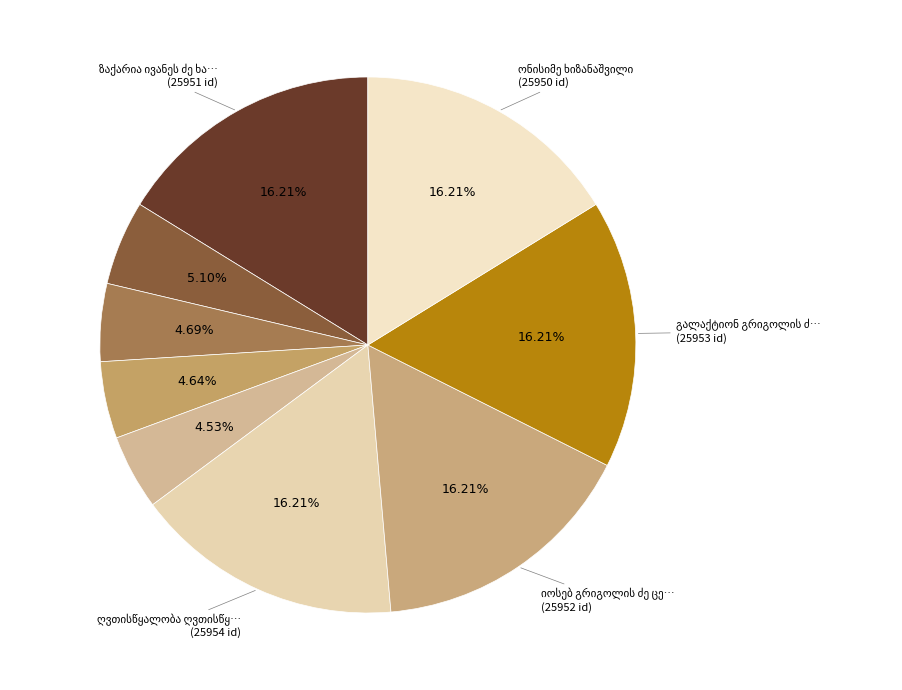

Does any single category account for the majority?

No